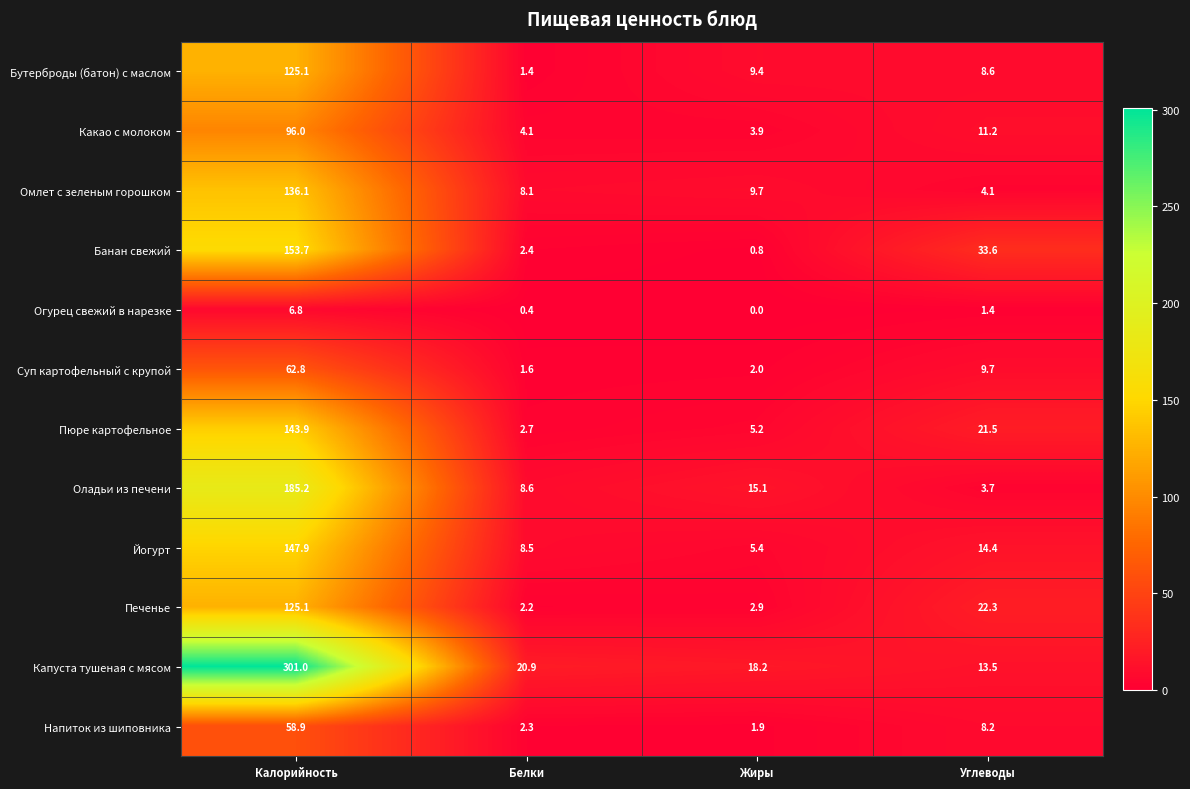

What is the difference between the Оладьи из печени values at Калорийность and Жиры?

170.1